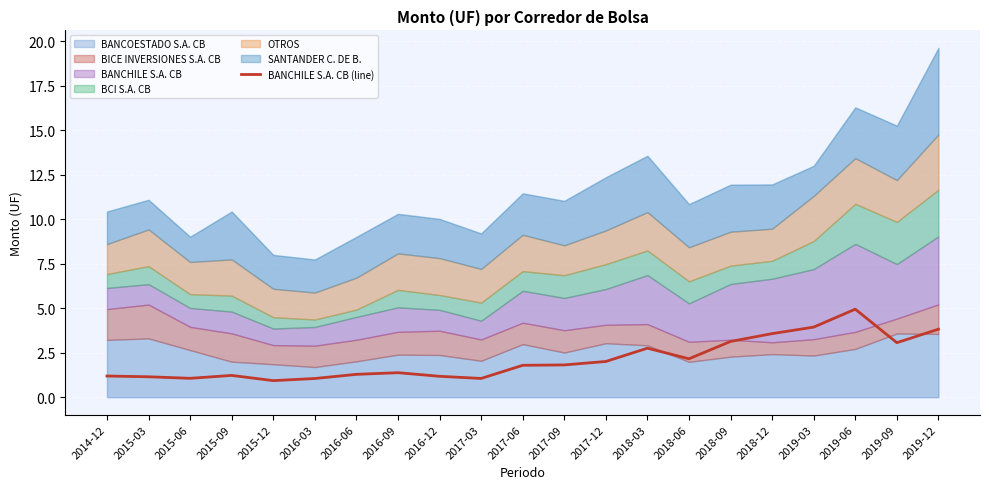

How many series are shown in this chart?

1